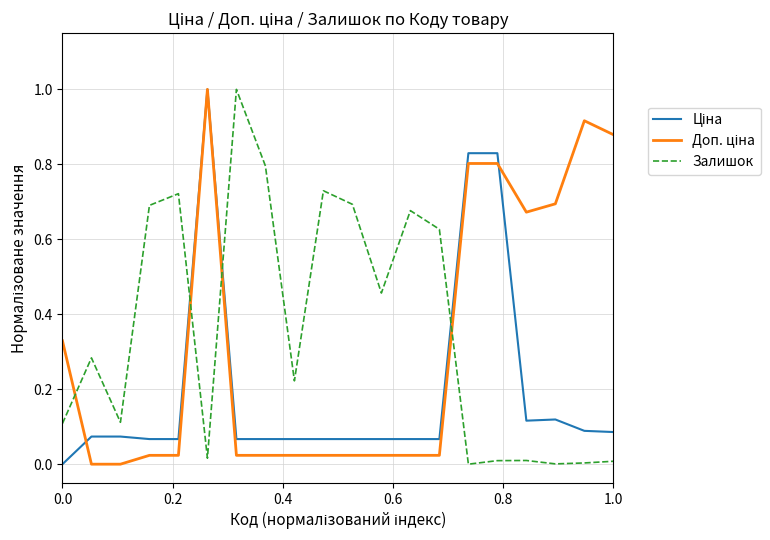

What is the greatest value displayed?

1.0